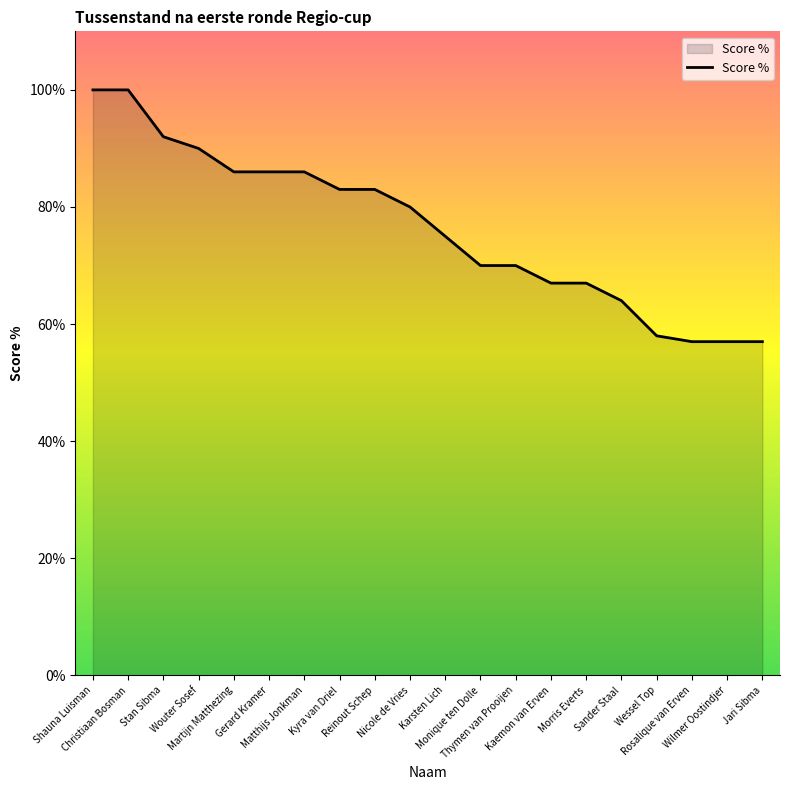

Is it true that the value at Matthijs Jonkman is 35?

False